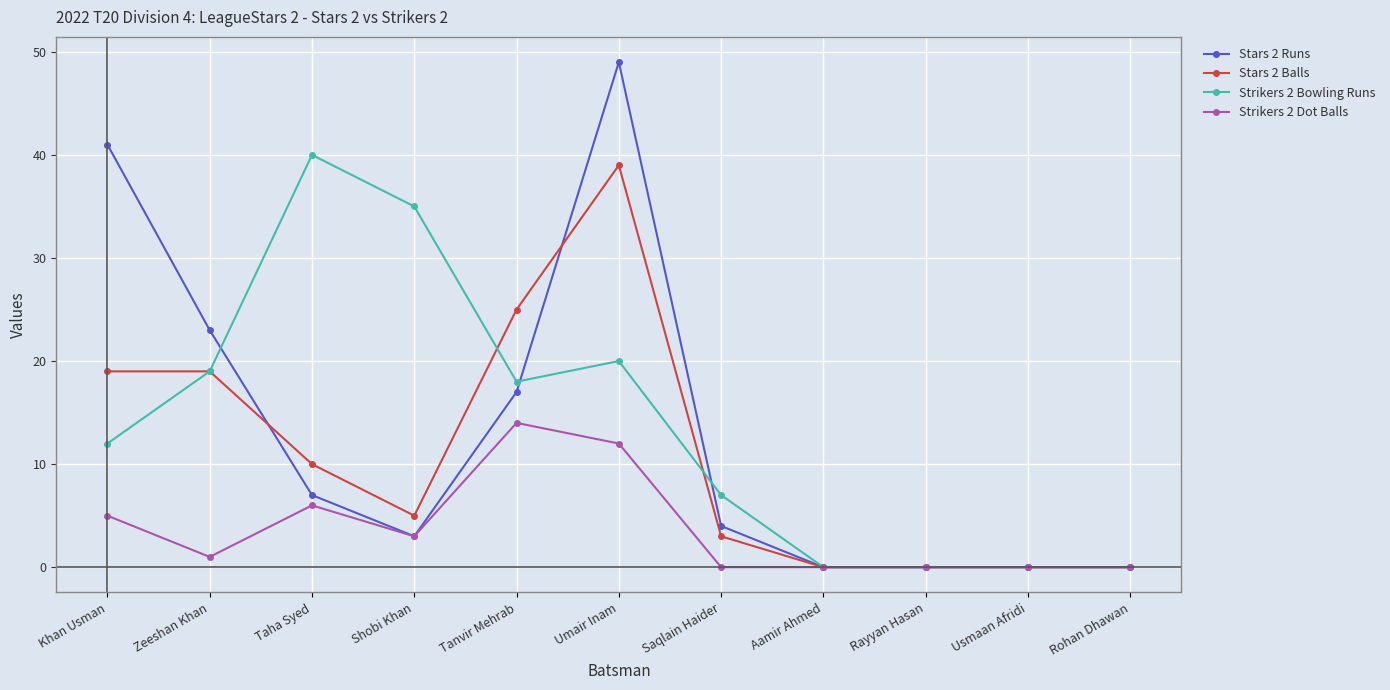

Reading right to left, list all the values displayed in this chart.

Stars 2 Runs: 0	0	0	0	4	49	17	3	7	23	41
Stars 2 Balls: 0	0	0	0	3	39	25	5	10	19	19
Strikers 2 Bowling Runs: 0	0	0	0	7	20	18	35	40	19	12
Strikers 2 Dot Balls: 0	0	0	0	0	12	14	3	6	1	5